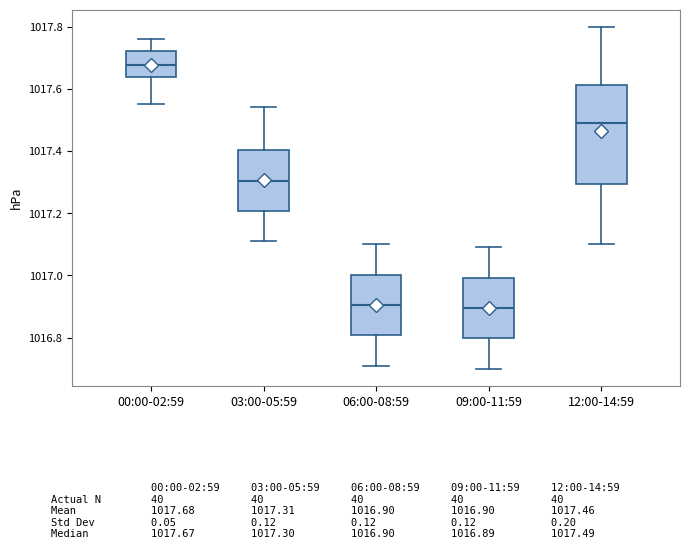

Which box is the tallest, from its lower edge to its upper edge?

12:00-14:59